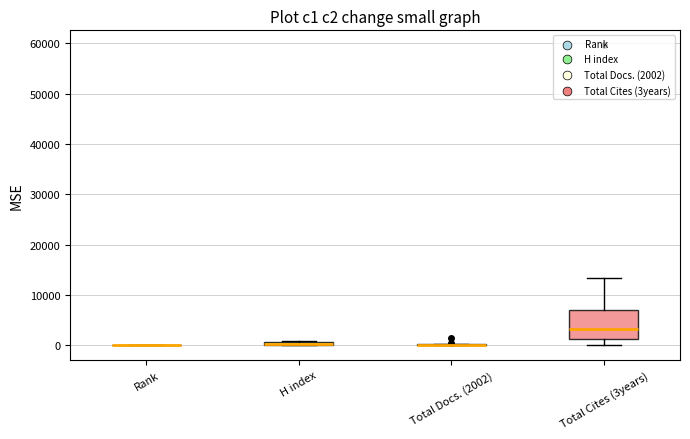

Where does the median line of the box for Total Cites (3years) sit on the y-axis? The values are not printed on the chart, so give them approximately, as read against the axis.

3000